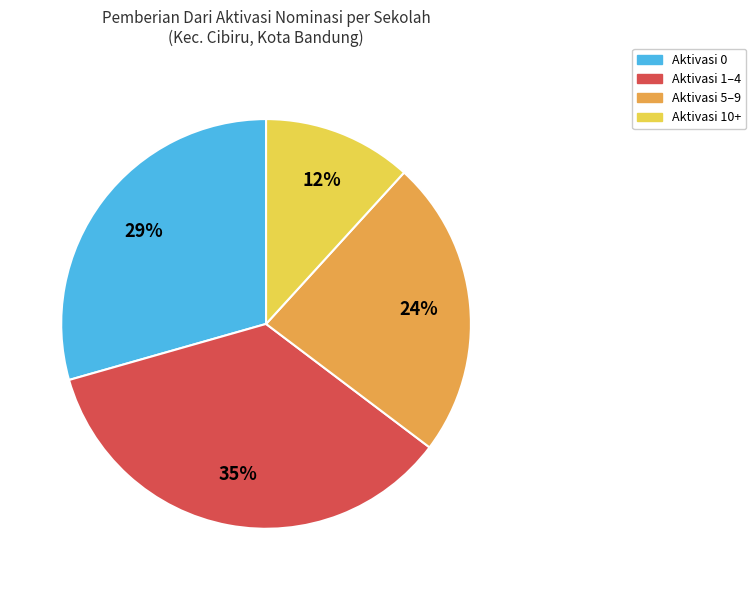

Is it true that Aktivasi 0 is 29% of the pie?

True